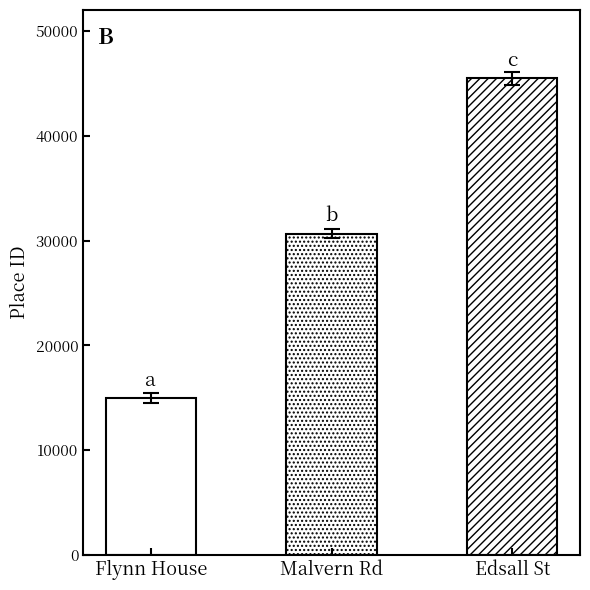

Are the bars horizontal?

No